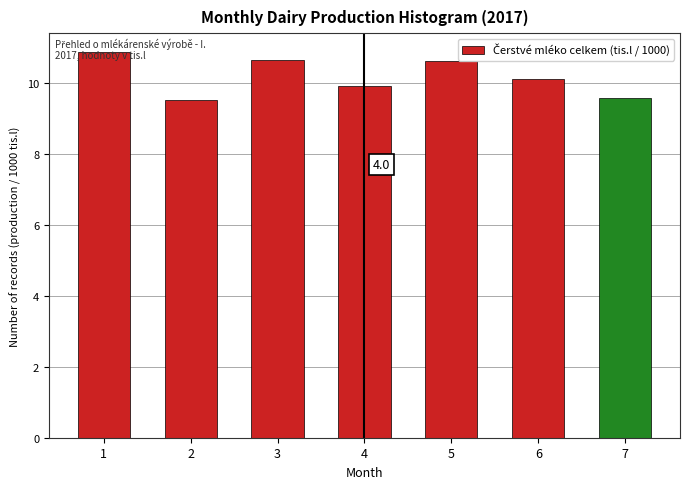

The value at 2 is 13.4. True or false?

False